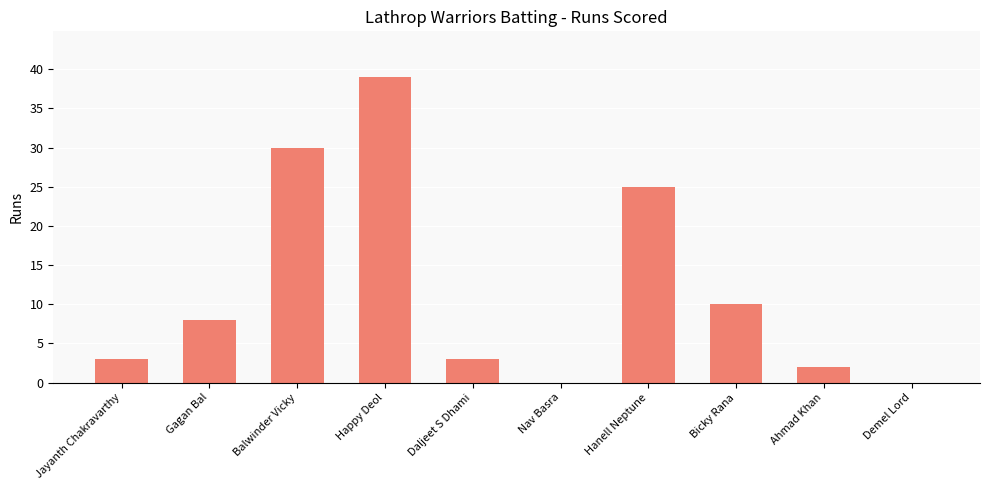

Is it true that the value at Balwinder Vicky is 43?

False